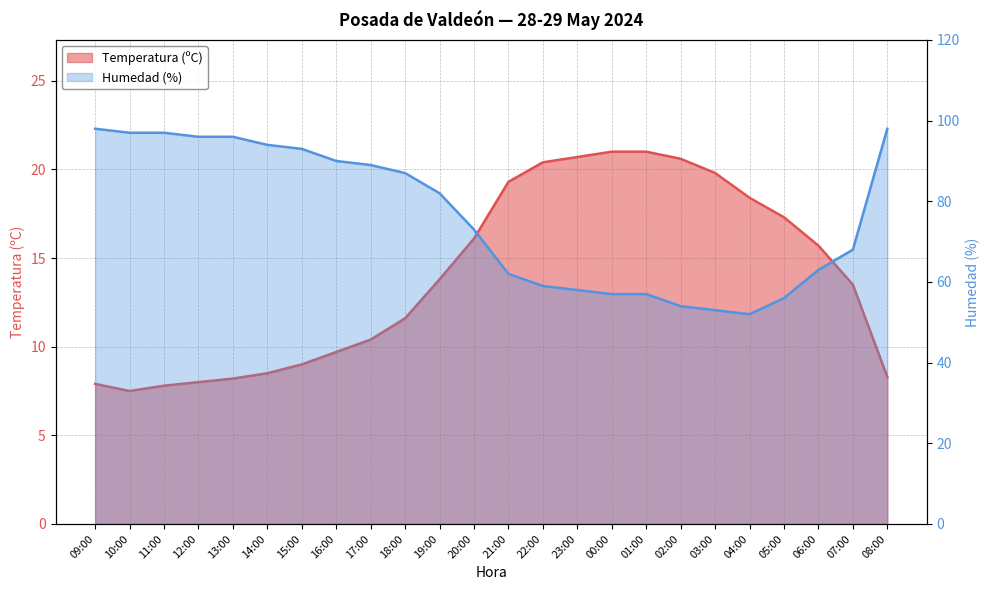

How many lines are shown in the chart?

2